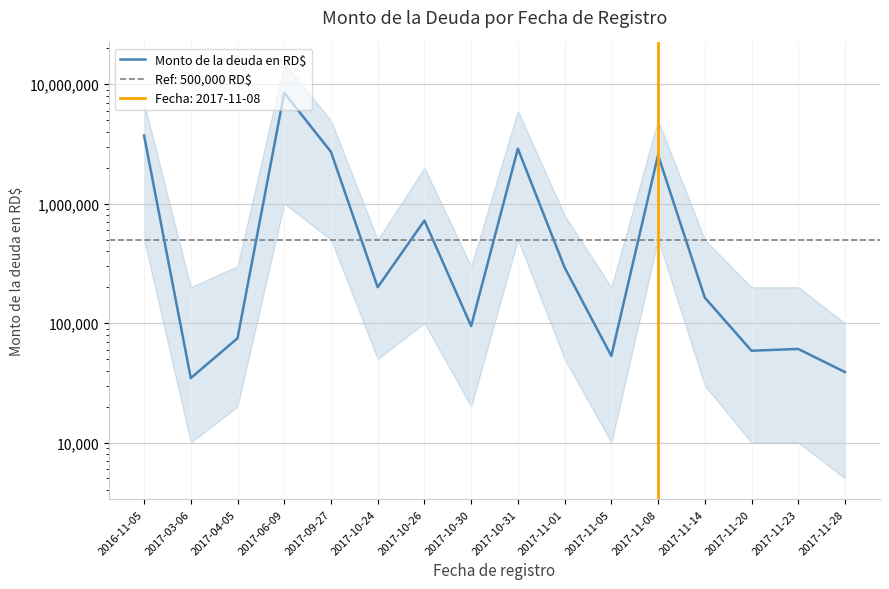

True or false: the data has more than 0 interior local peaks.

True